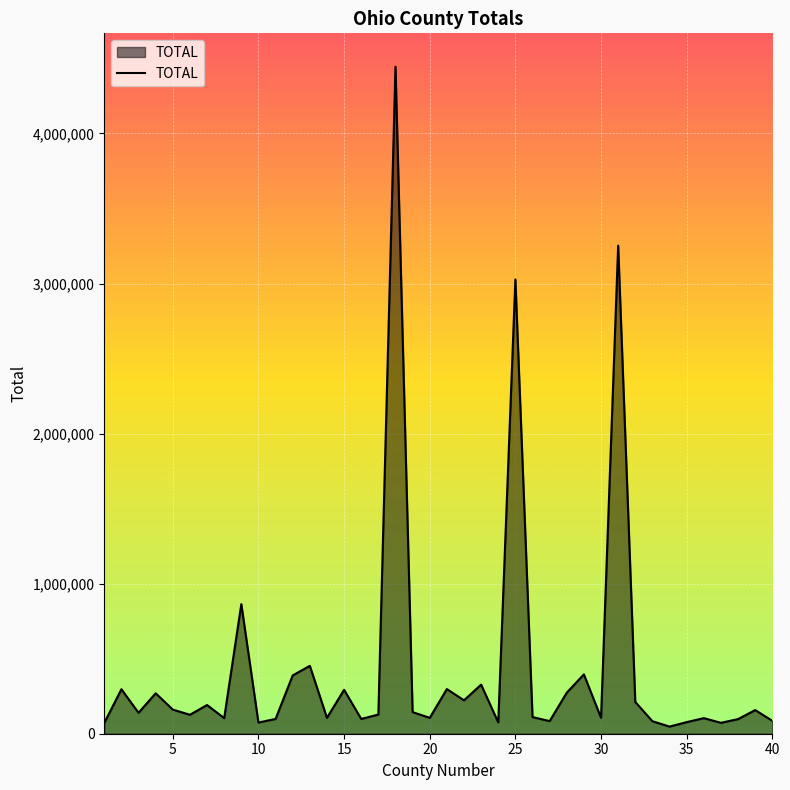

What is the maximum value shown in the chart?

4445262.4